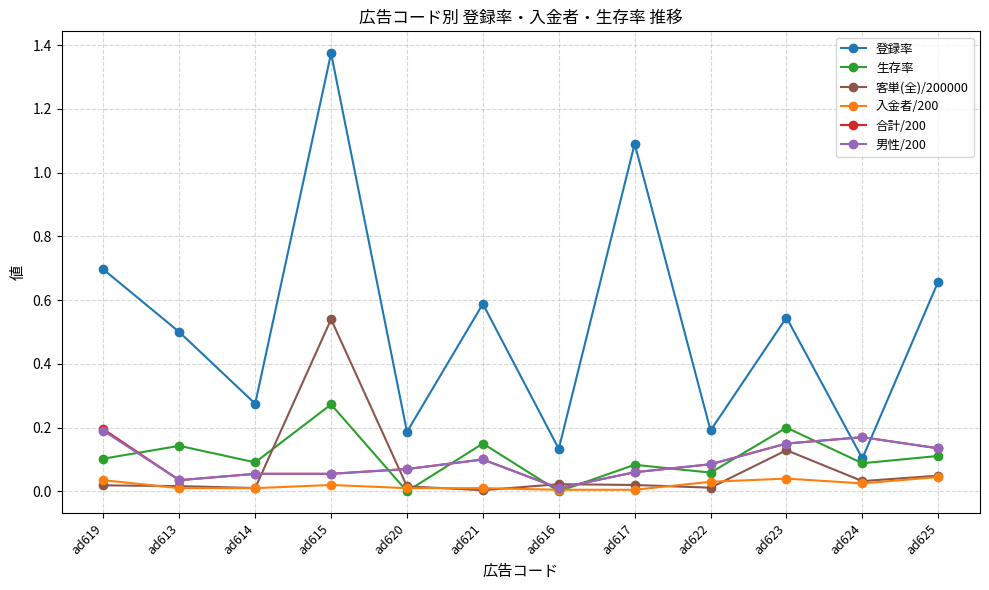

Where is the first local maximum for 登録率?

ad615